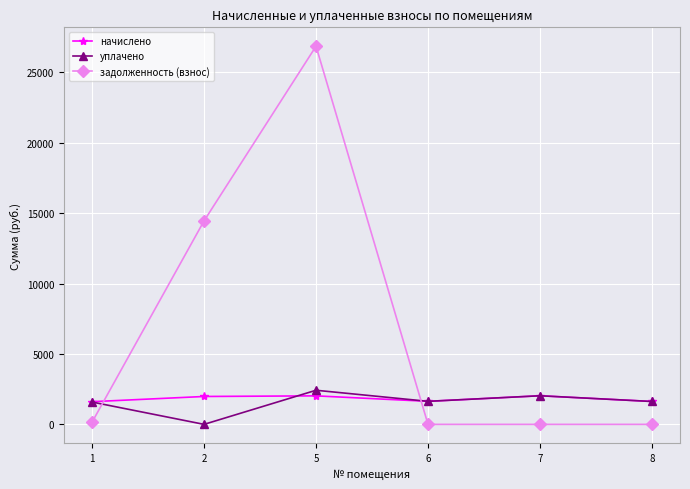

Which series has the widest spread of values?

задолженность (взнос)